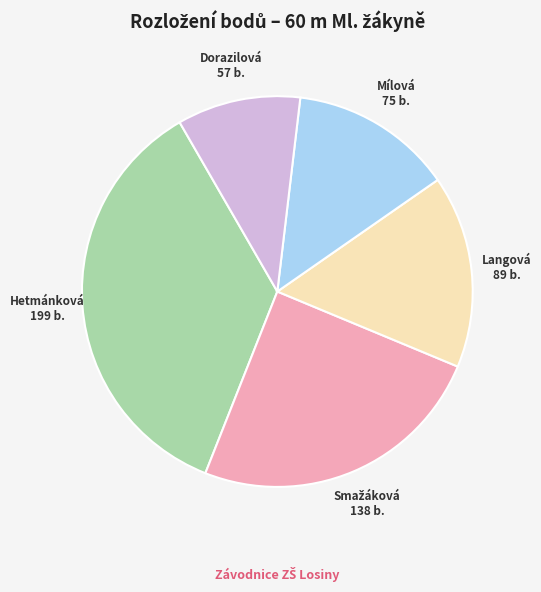

Count the number of slices in the pie.

5